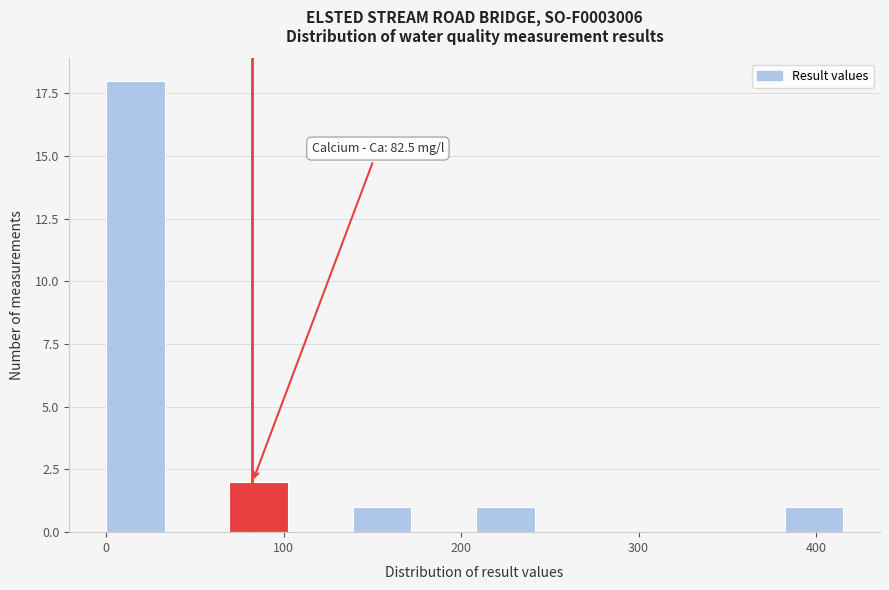

Read against the x-axis, roughly where is the centre of the tallest bar?

20